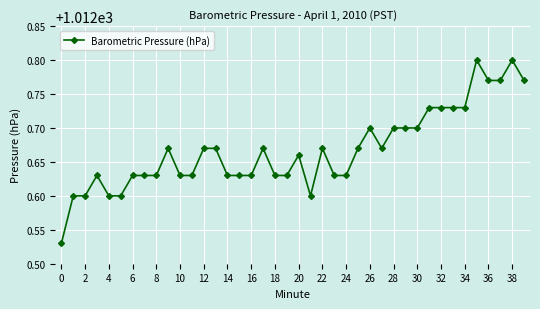

True or false: the data has more than 1 interior local peaks.

True